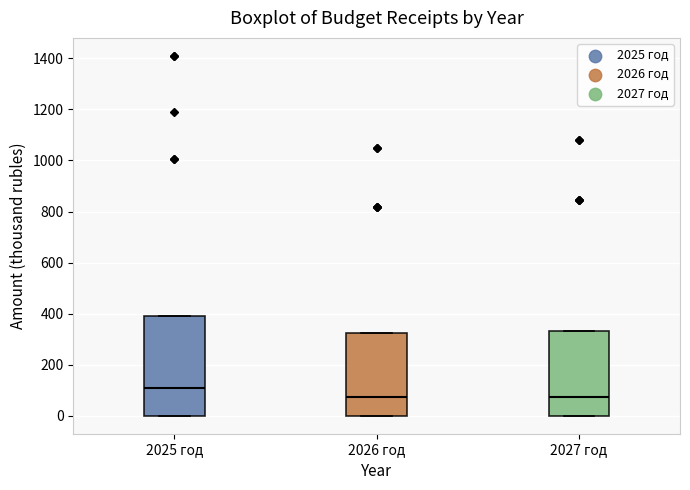

Reading left to right, transcribe this box plot: for each box, give where its median line is, the range the box spans, and where its two whiskers end, as read against the y-axis. The values are not printed on the chart, so give them approximately, as read against the axis.

2025 год: median 100, box 0 to 400, whiskers 0 to 400
2026 год: median 80, box 0 to 320, whiskers 0 to 320
2027 год: median 80, box 0 to 340, whiskers 0 to 340